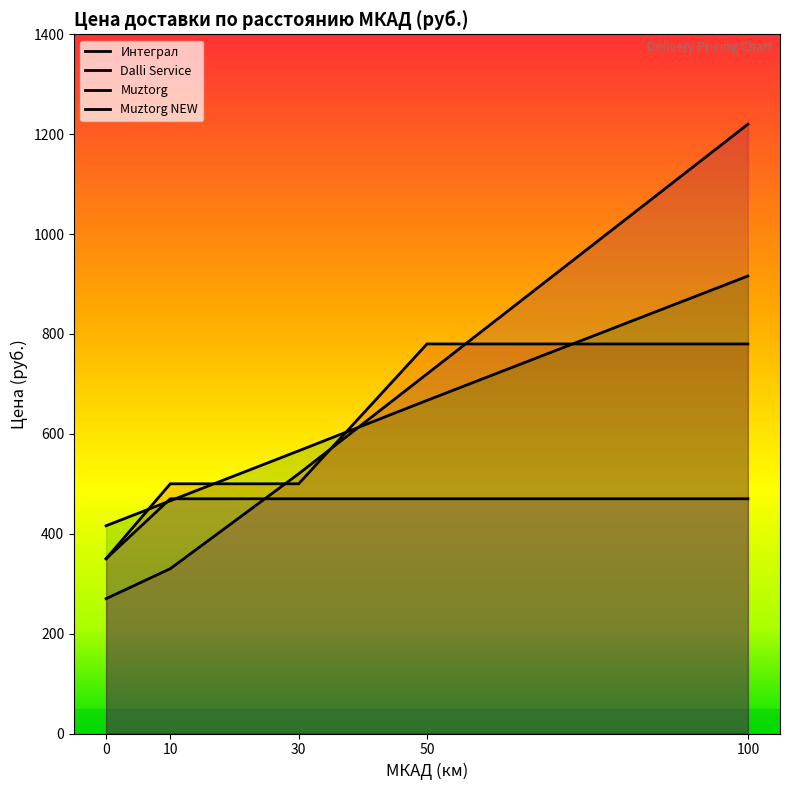

What are all the series names shown in the legend?

Интеграл, Dalli Service, Muztorg, Muztorg NEW